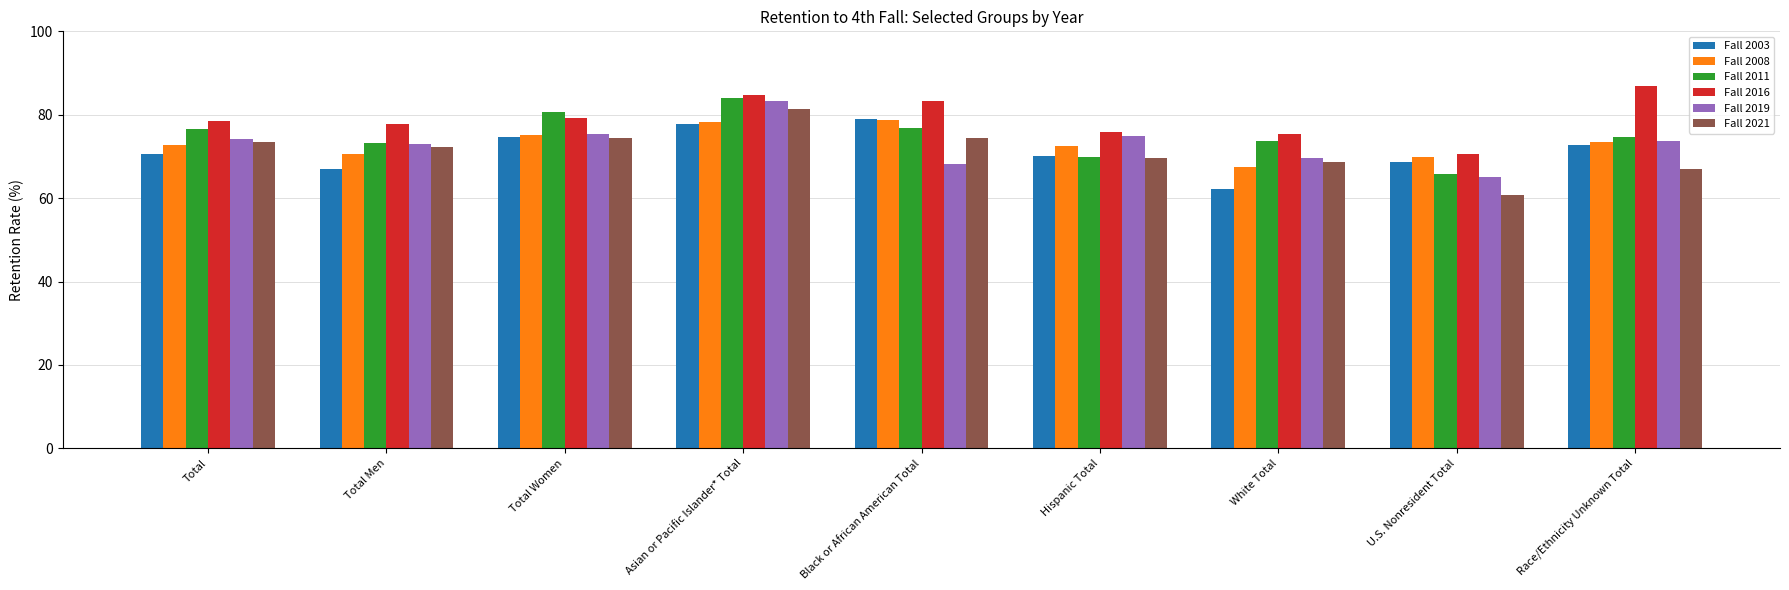

How many data points does each series have?

9